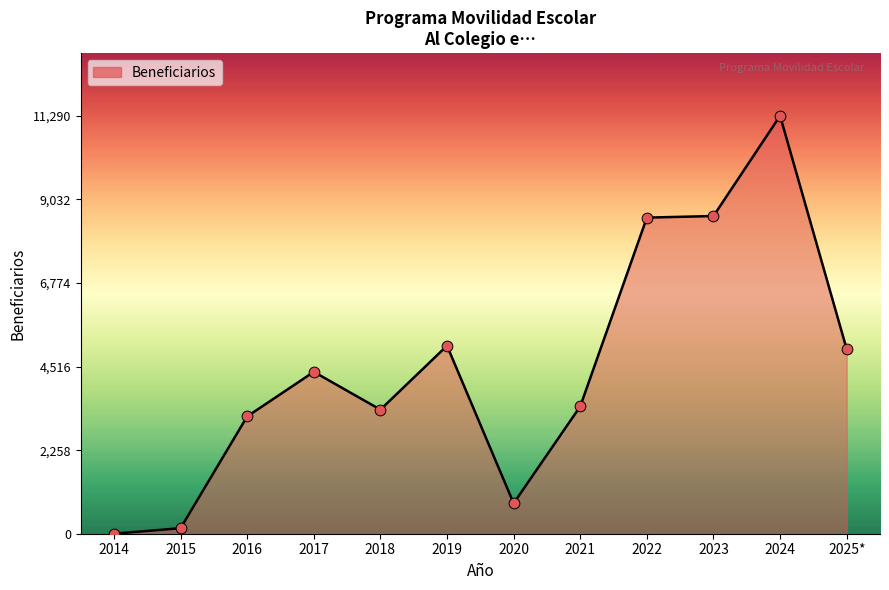

What is the ratio of the value at 2024 to the value at 2015?

75.3